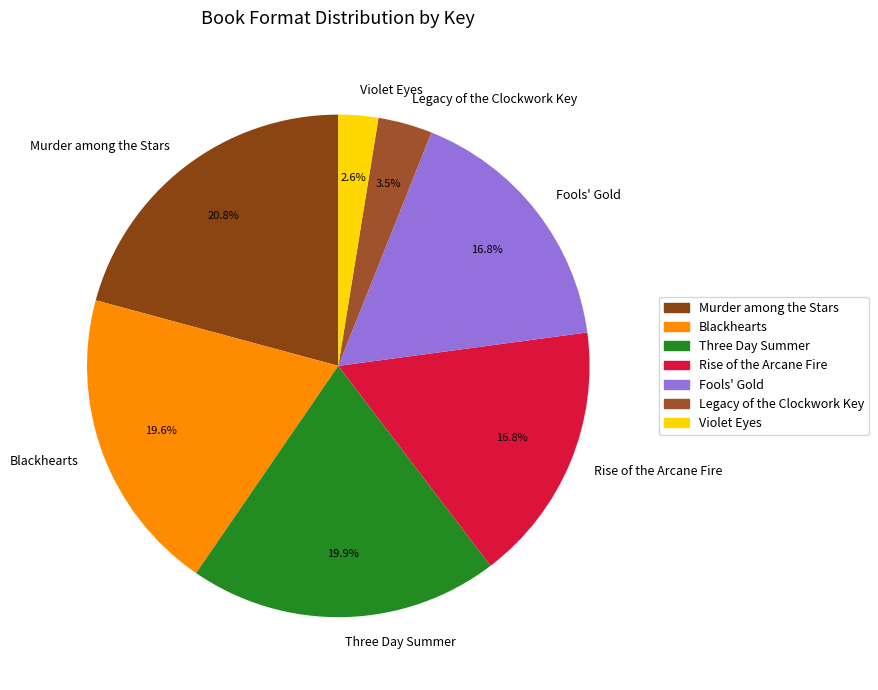

What is the ratio of the value at Murder among the Stars to the value at Three Day Summer?

1.0